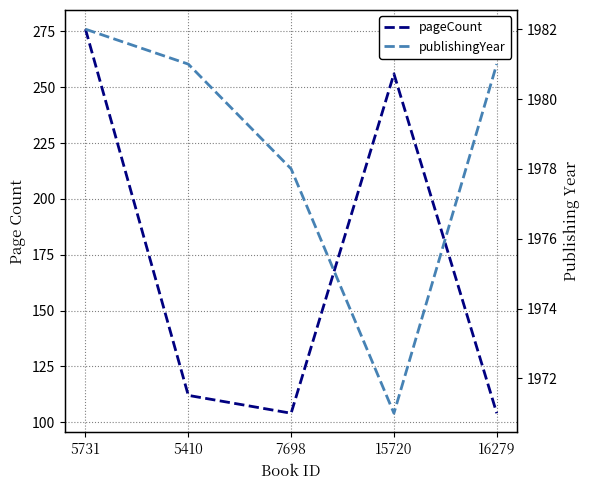

Between 5731 and 7698, which series saw the biggest shift?

pageCount